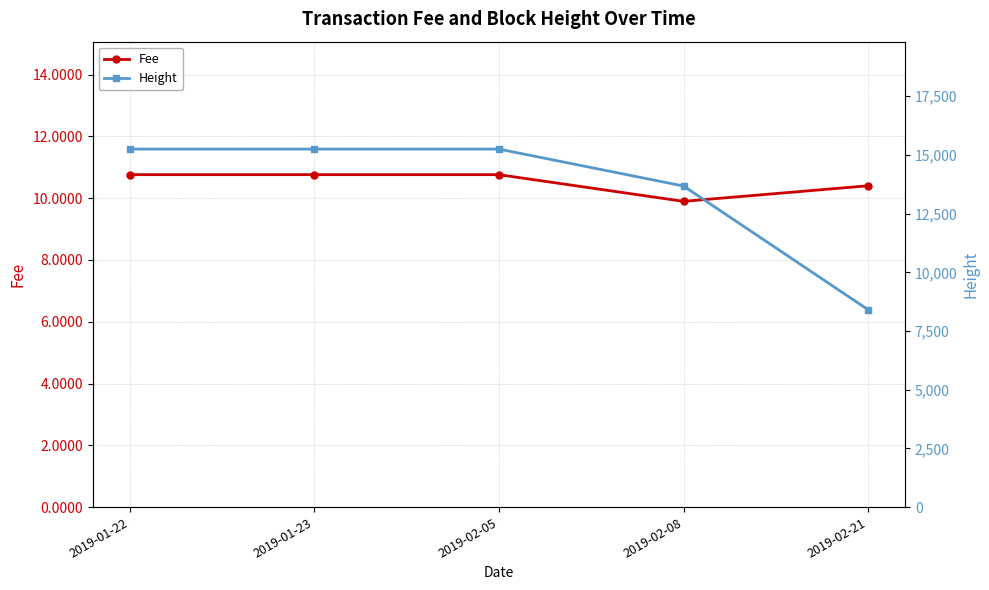

What are all the series names shown in the legend?

Fee, Height